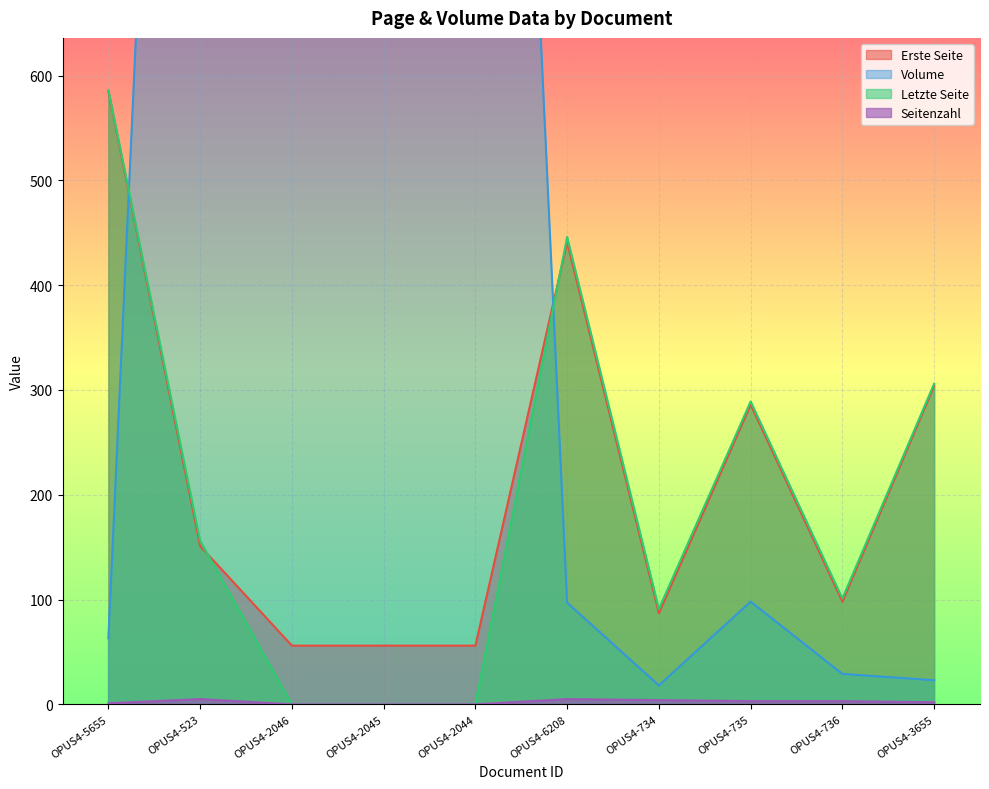

At which category does Volume reach its first local valley?

OPUS4-734